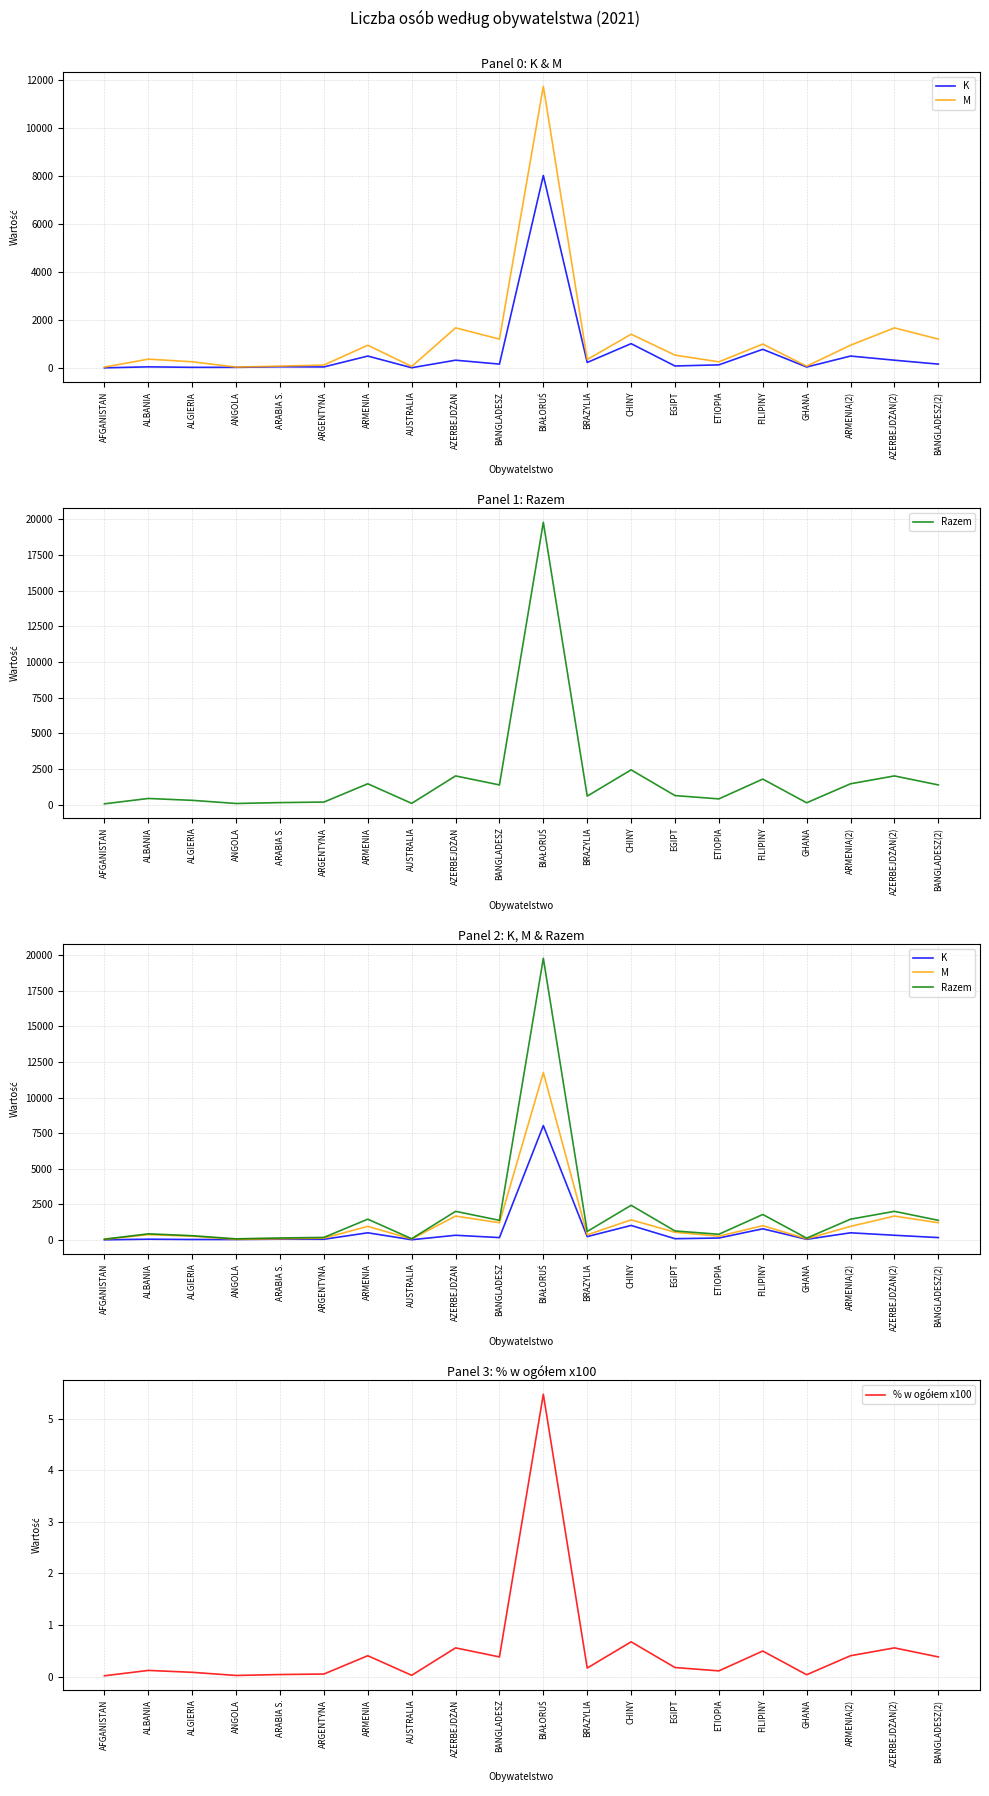

What are all the series names shown in the legend?

K, M, Razem, % w ogółem x100